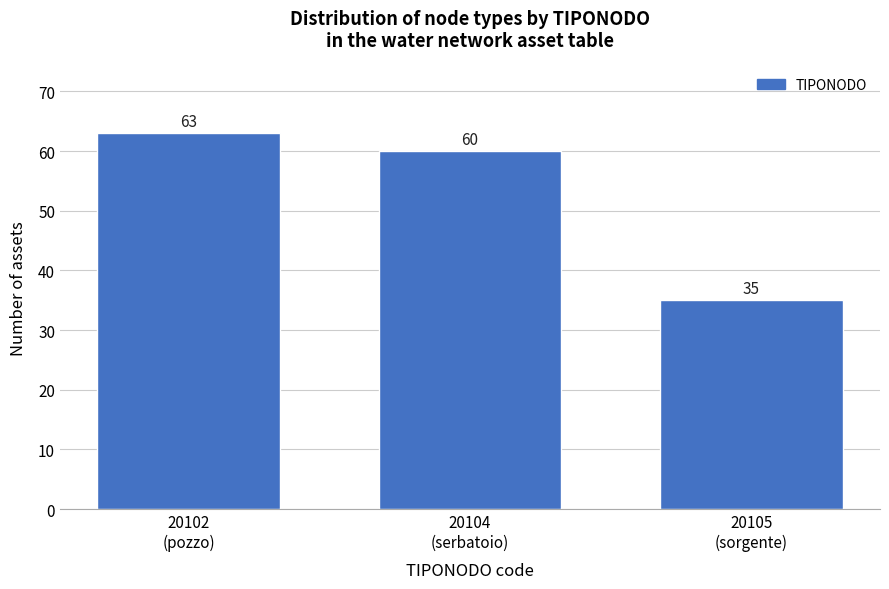

Reading left to right, list all the values displayed in this chart.

63	60	35